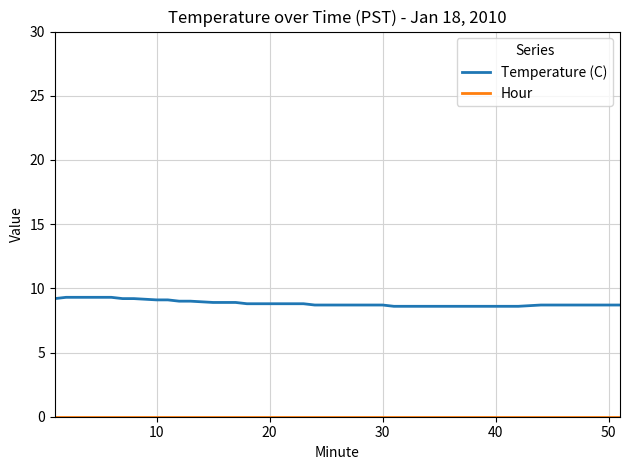

What is the maximum value for Temperature (C)?

9.3